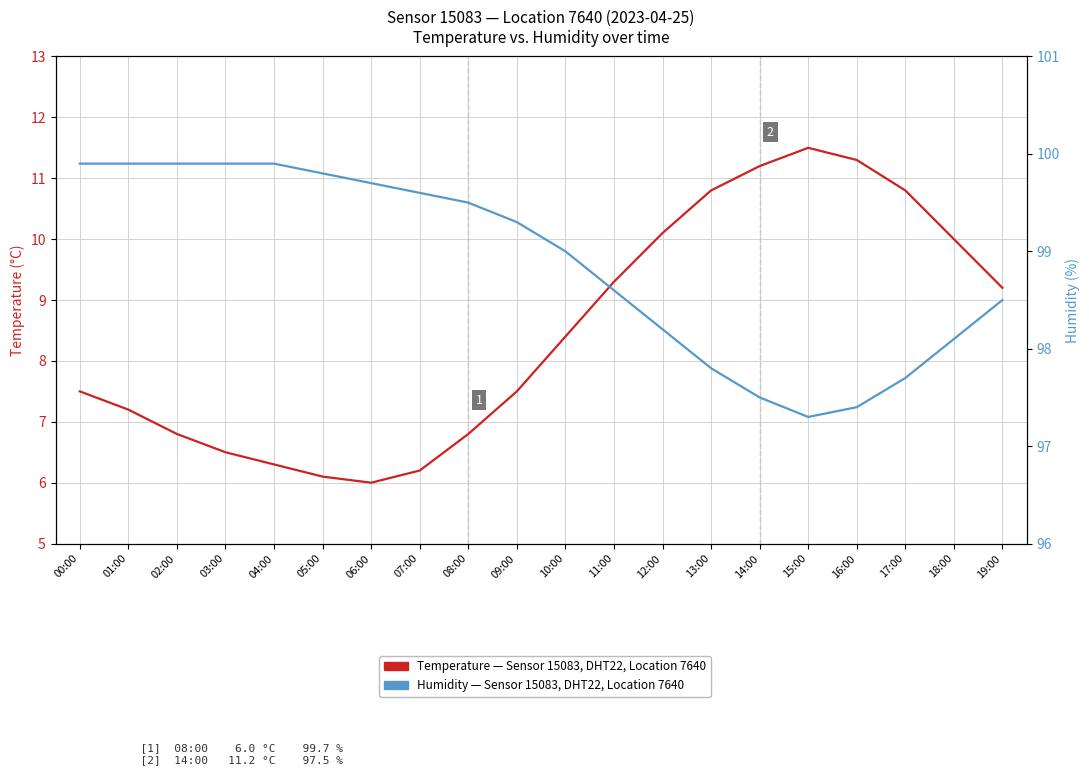

Reading right to left, extract all data points from this chart.

Temperature °C — Sensor 15083, Location 7640: 19:00=9.2	18:00=10.0	17:00=10.8	16:00=11.3	15:00=11.5	14:00=11.2	13:00=10.8	12:00=10.1	11:00=9.3	10:00=8.4	09:00=7.5	08:00=6.8	07:00=6.2	06:00=6.0	05:00=6.1	04:00=6.3	03:00=6.5	02:00=6.8	01:00=7.2	00:00=7.5
Humidity % — Sensor 15083, Location 7640: 19:00=98.5	18:00=98.1	17:00=97.7	16:00=97.4	15:00=97.3	14:00=97.5	13:00=97.8	12:00=98.2	11:00=98.6	10:00=99.0	09:00=99.3	08:00=99.5	07:00=99.6	06:00=99.7	05:00=99.8	04:00=99.9	03:00=99.9	02:00=99.9	01:00=99.9	00:00=99.9